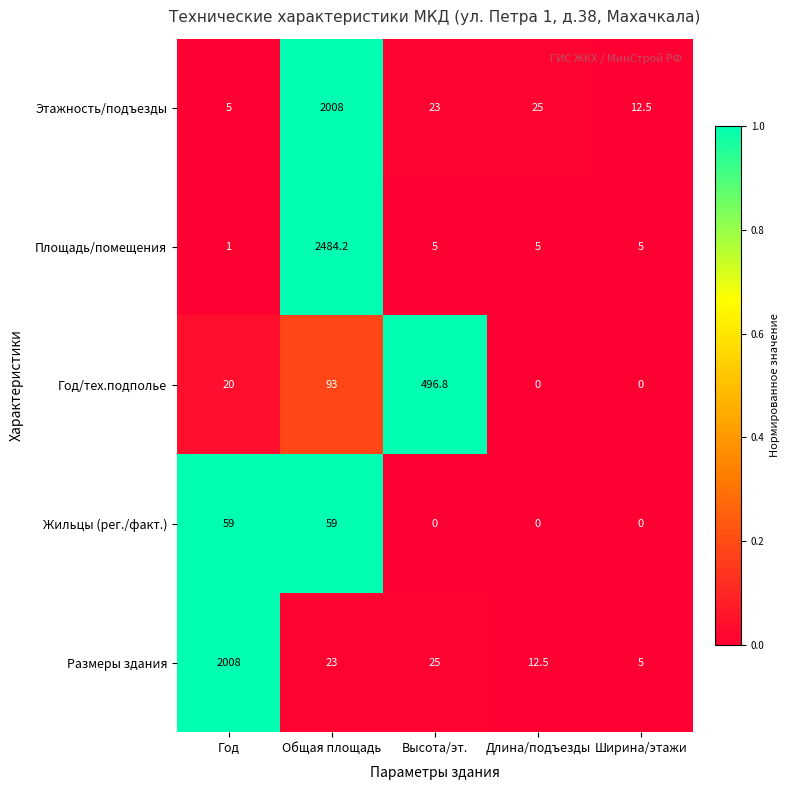

The Год/тех.подполье series shows 93.0 at Общая площадь. True or false?

True